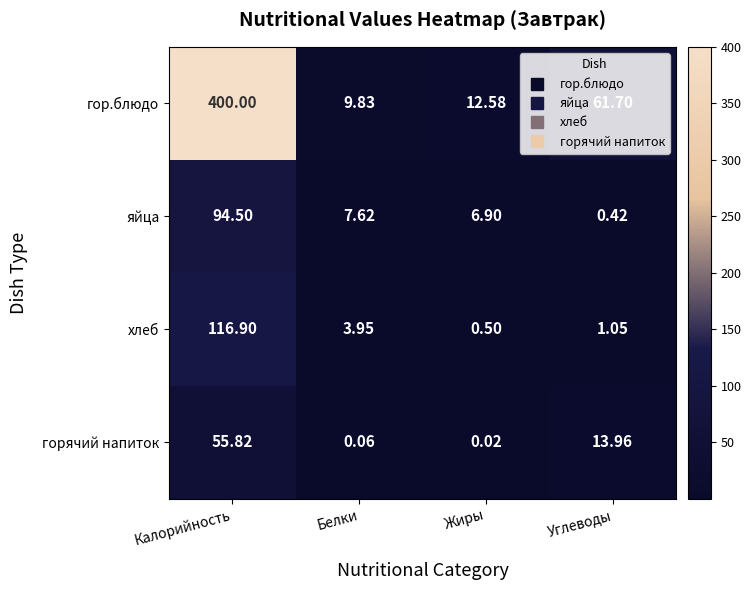

Which series has the largest range (max minus min)?

гор.блюдо